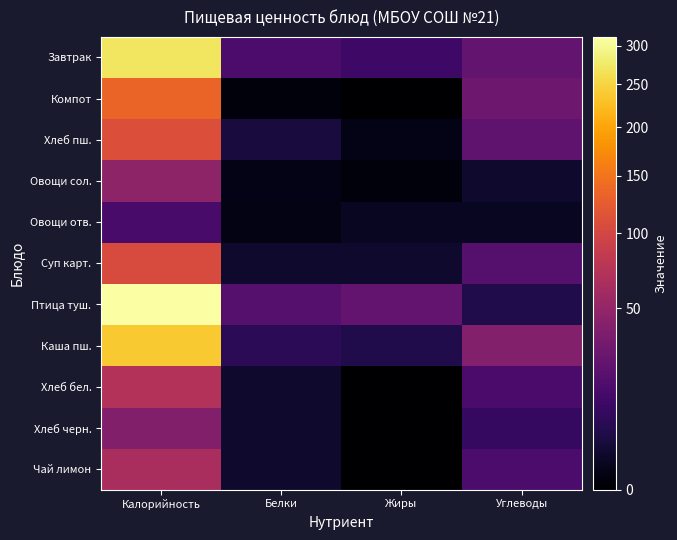

Reading left to right, transcribe all the data shown in this chart.

Завтрак: Калорийность=271.0	Белки=15.9	Жиры=11.8	Углеводы=25.3
Компот: Калорийность=133.6	Белки=0.2	Жиры=0.0	Углеводы=29.0
Хлеб пш.: Калорийность=111.4	Белки=3.7	Жиры=0.5	Углеводы=23.1
Овощи сол.: Калорийность=47.0	Белки=0.5	Жиры=0.1	Углеводы=2.0
Овощи отв.: Калорийность=14.6	Белки=0.4	Жиры=1.1	Углеводы=1.2
Суп карт.: Калорийность=106.0	Белки=2.0	Жиры=2.0	Углеводы=19.0
Птица туш.: Калорийность=312.0	Белки=19.0	Жиры=24.0	Углеводы=5.0
Каша пш.: Калорийность=237.0	Белки=7.0	Жиры=5.0	Углеводы=41.0
Хлеб бел.: Калорийность=71.0	Белки=2.0	Жиры=0.0	Углеводы=15.0
Хлеб черн.: Калорийность=40.0	Белки=2.0	Жиры=0.0	Углеводы=9.0
Чай лимон: Калорийность=65.0	Белки=2.0	Жиры=0.0	Углеводы=16.0